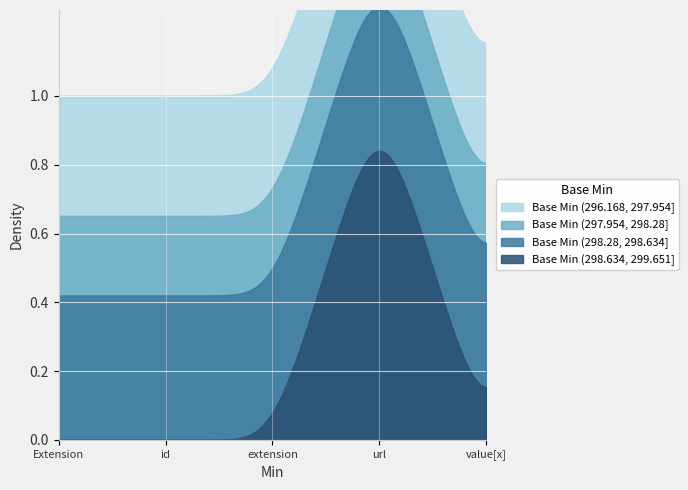

What is the label of the 1st point from the left?

Extension